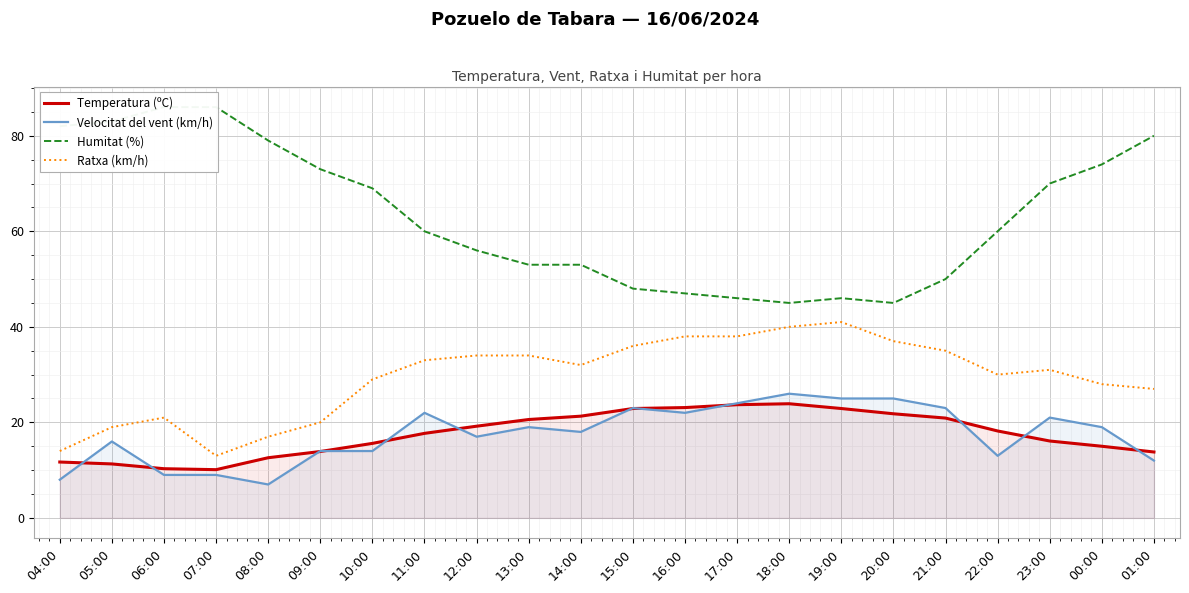

The Temperatura (ºC) series shows 22.9 at 15:00. True or false?

True